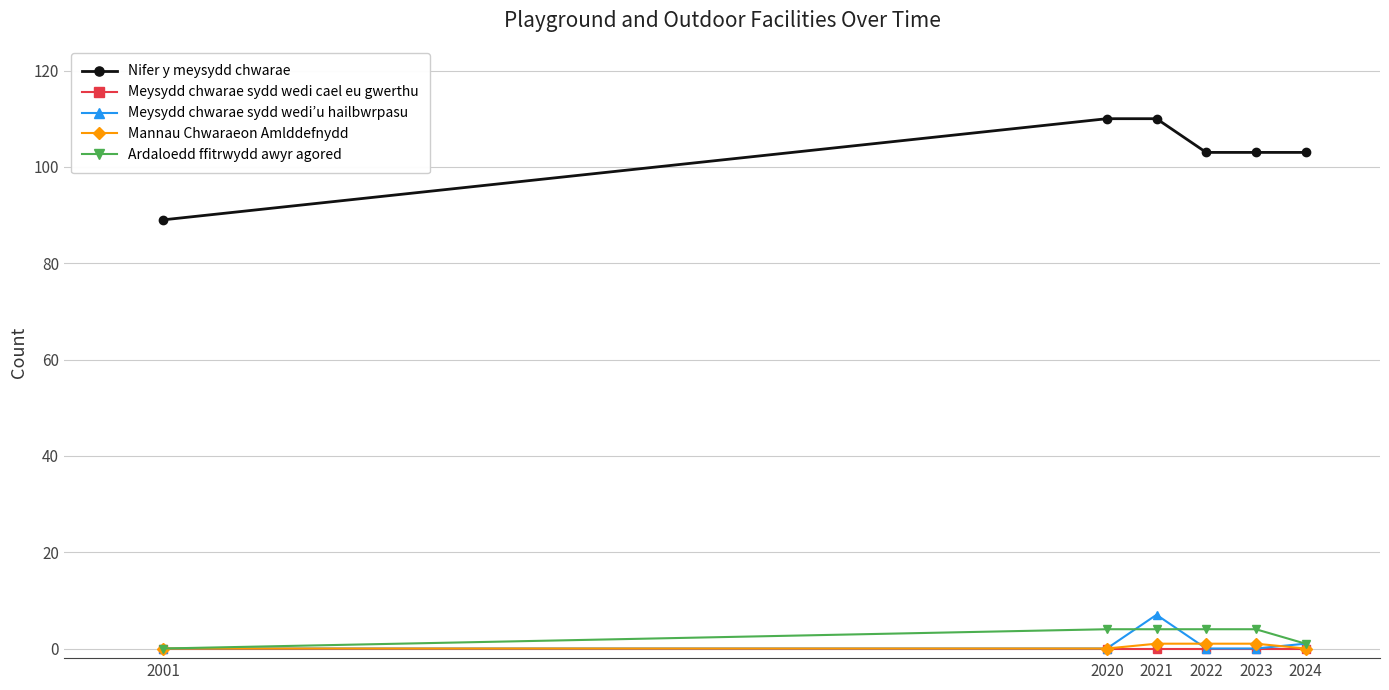

Which series has the largest range (max minus min)?

Nifer y meysydd chwarae